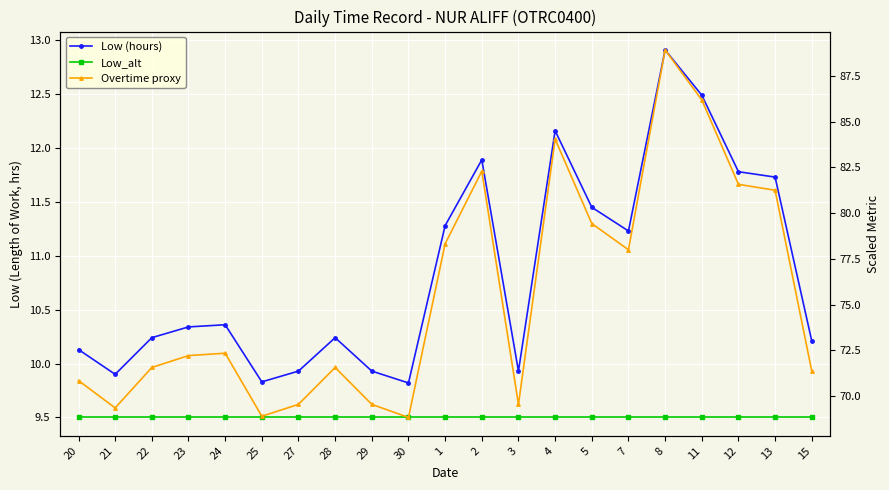

What is the average value of the Low_alt series?

9.5